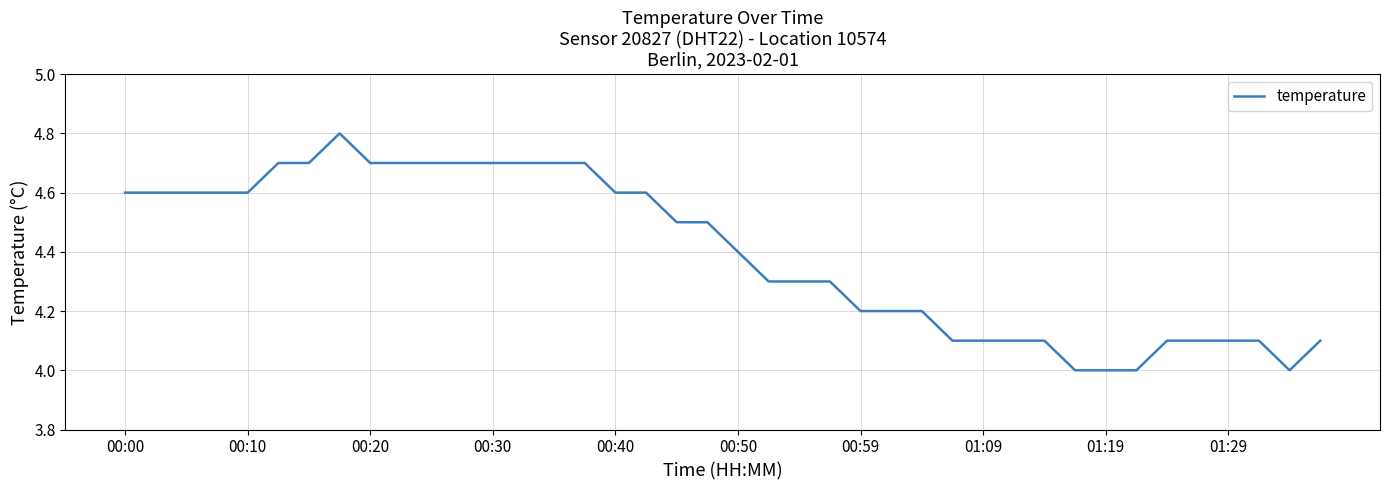

What is the minimum value shown in the chart?

4.0